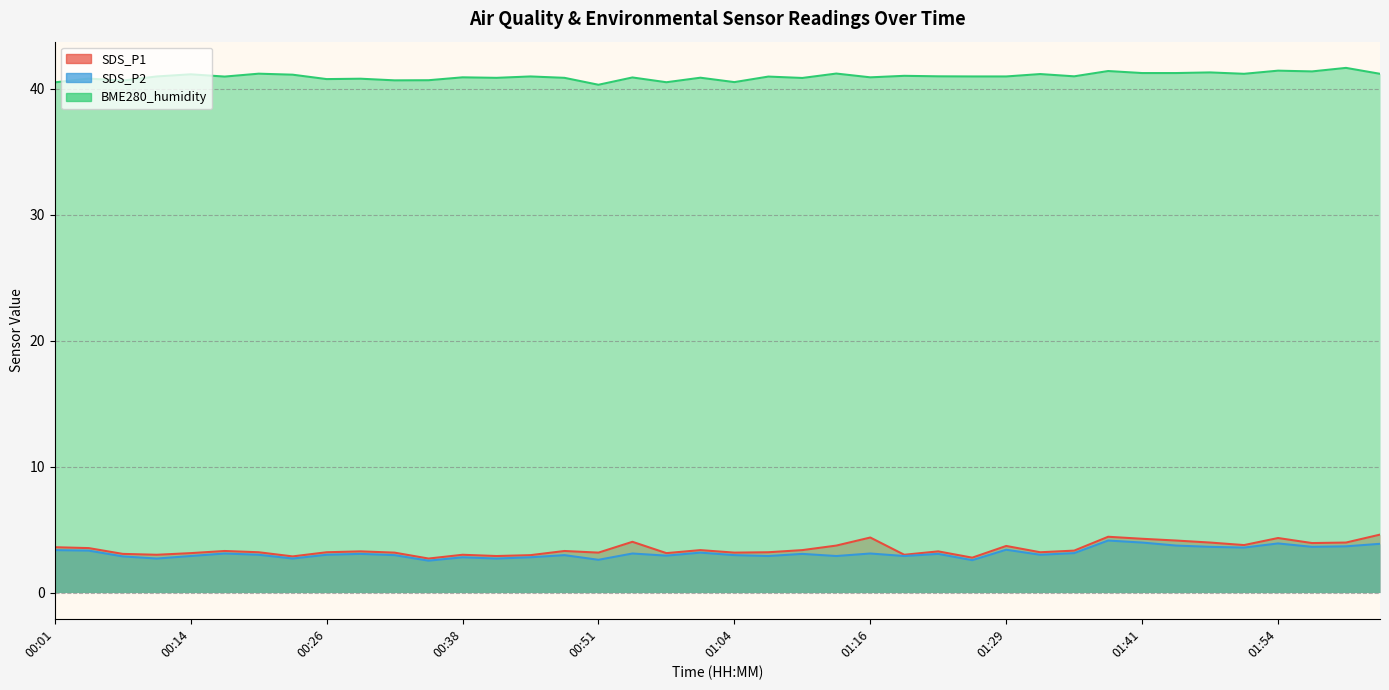

True or false: SDS_P1 and BME280_humidity cross at least once.

False